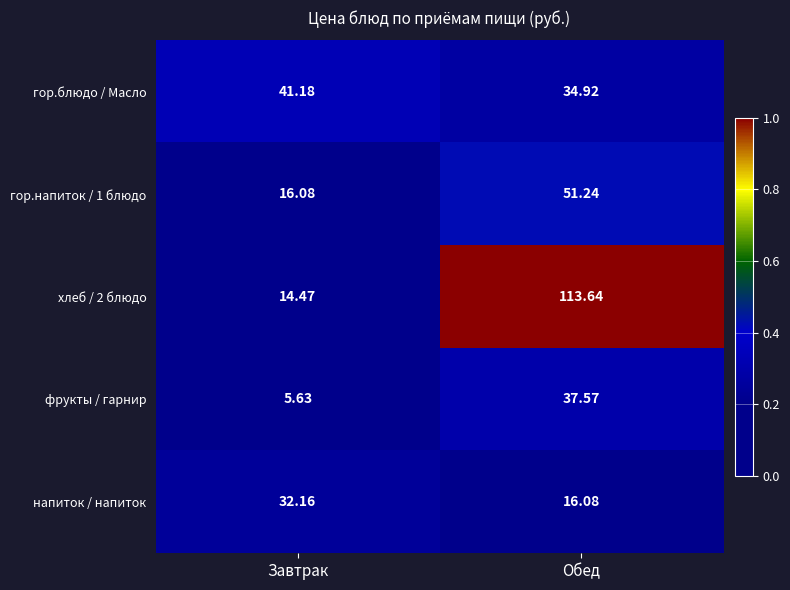

Which series has the widest spread of values?

хлеб / 2 блюдо